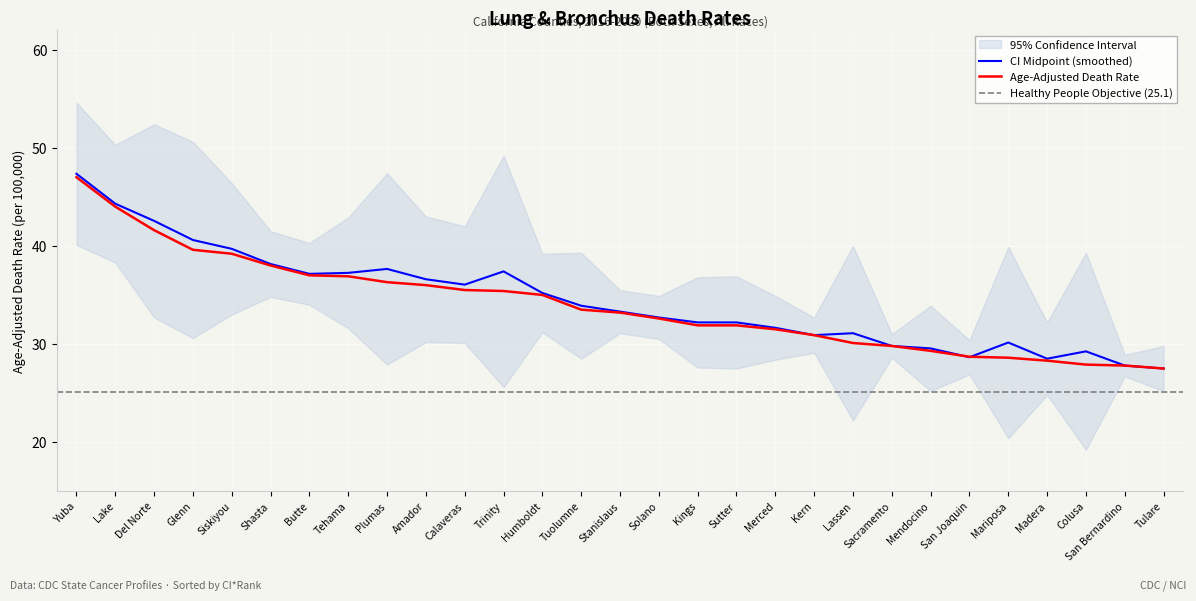

What is the difference between the maximum and minimum values in the Lower CI (Rate) series?

20.9